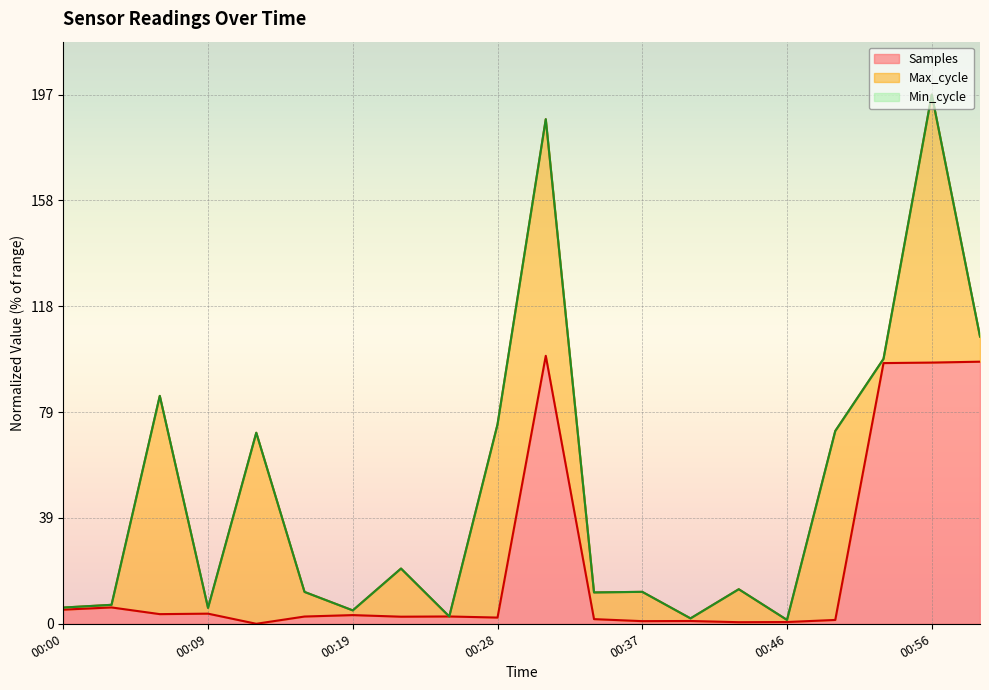

Does the chart display data point markers on the line(s)?

No